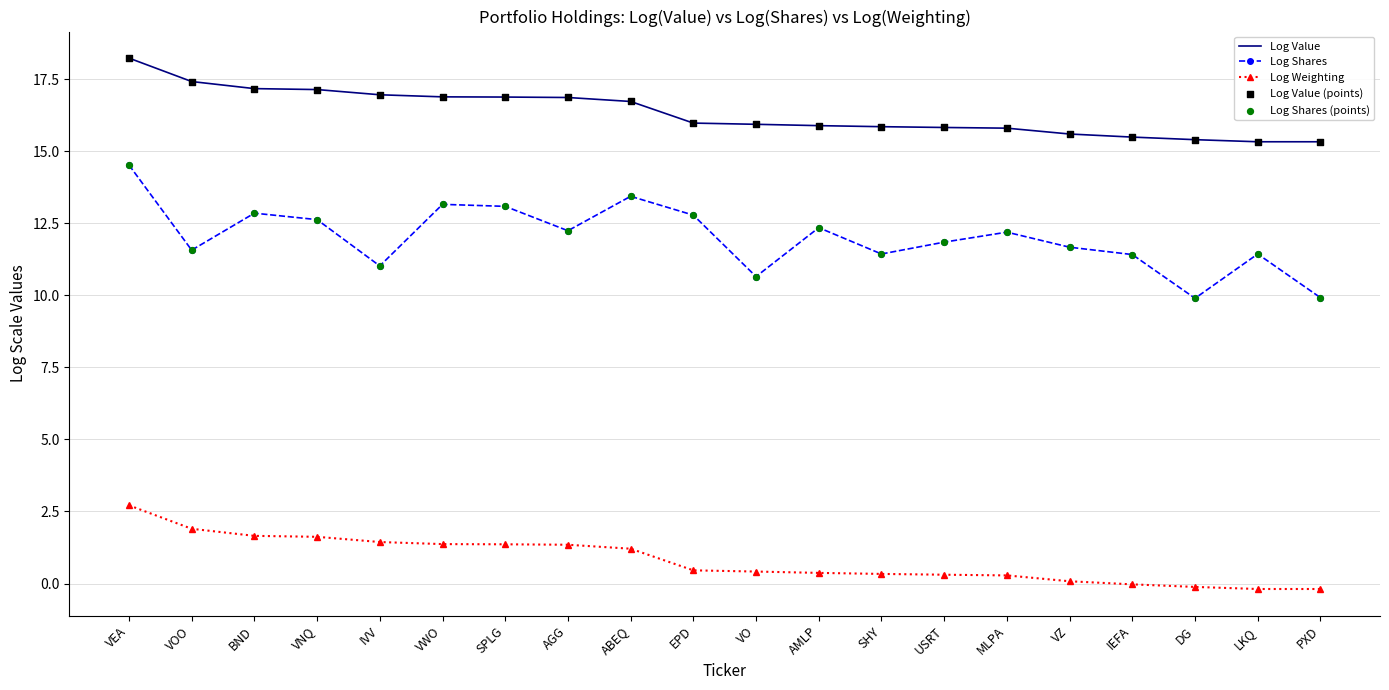

At which category is the sum across all series the highest?

VEA